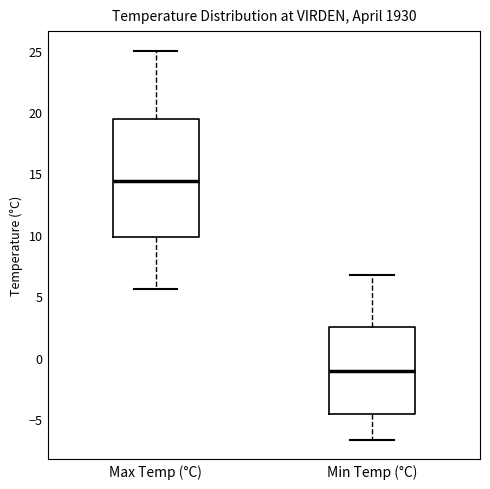

Comparing the boxes themselves (not the whiskers), which one is the tallest?

Max Temp (°C)